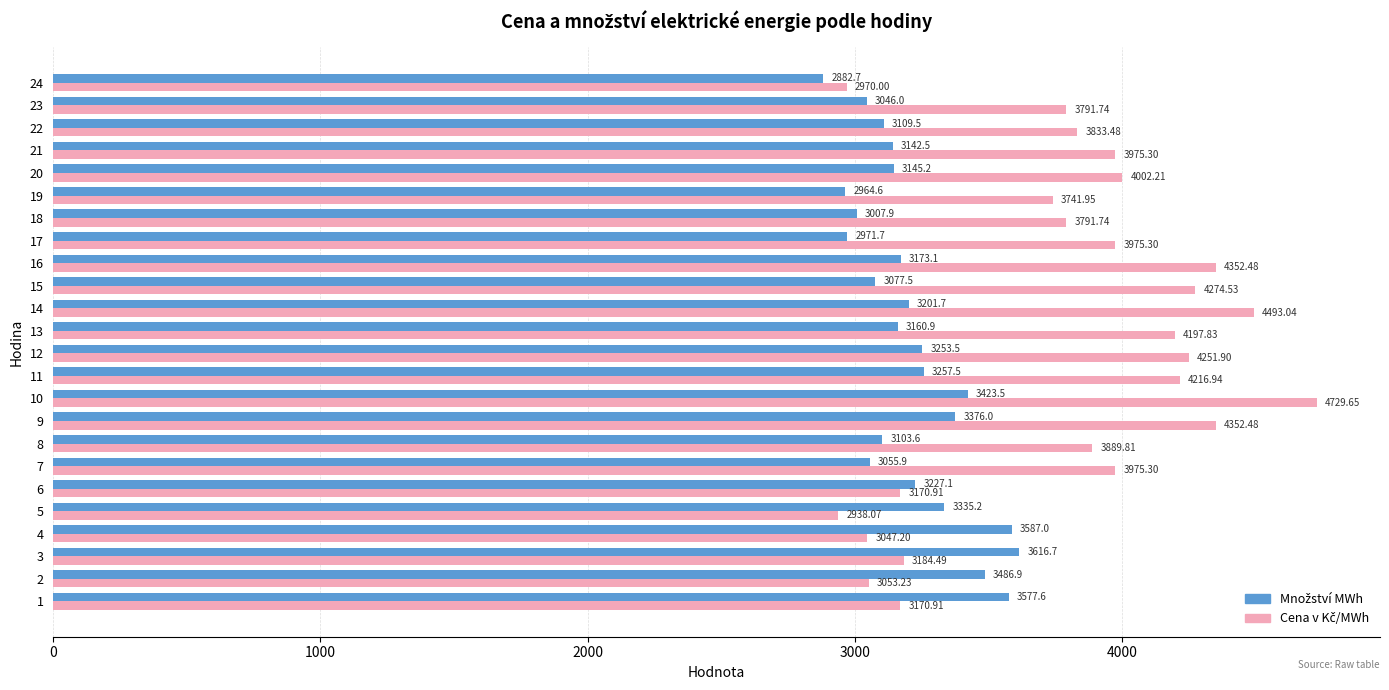

What is the spread (max minus min) of values at 21?

832.8